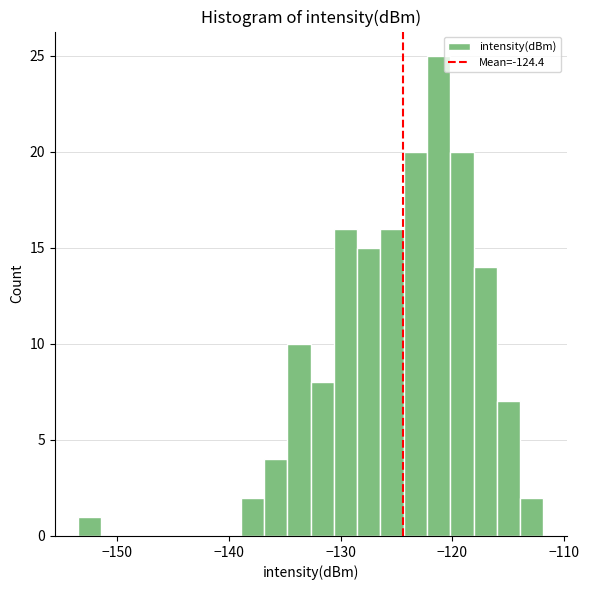

Around what value on the x-axis is the tallest bar? Give the approximate position of its centre, as read against the axis.

-121